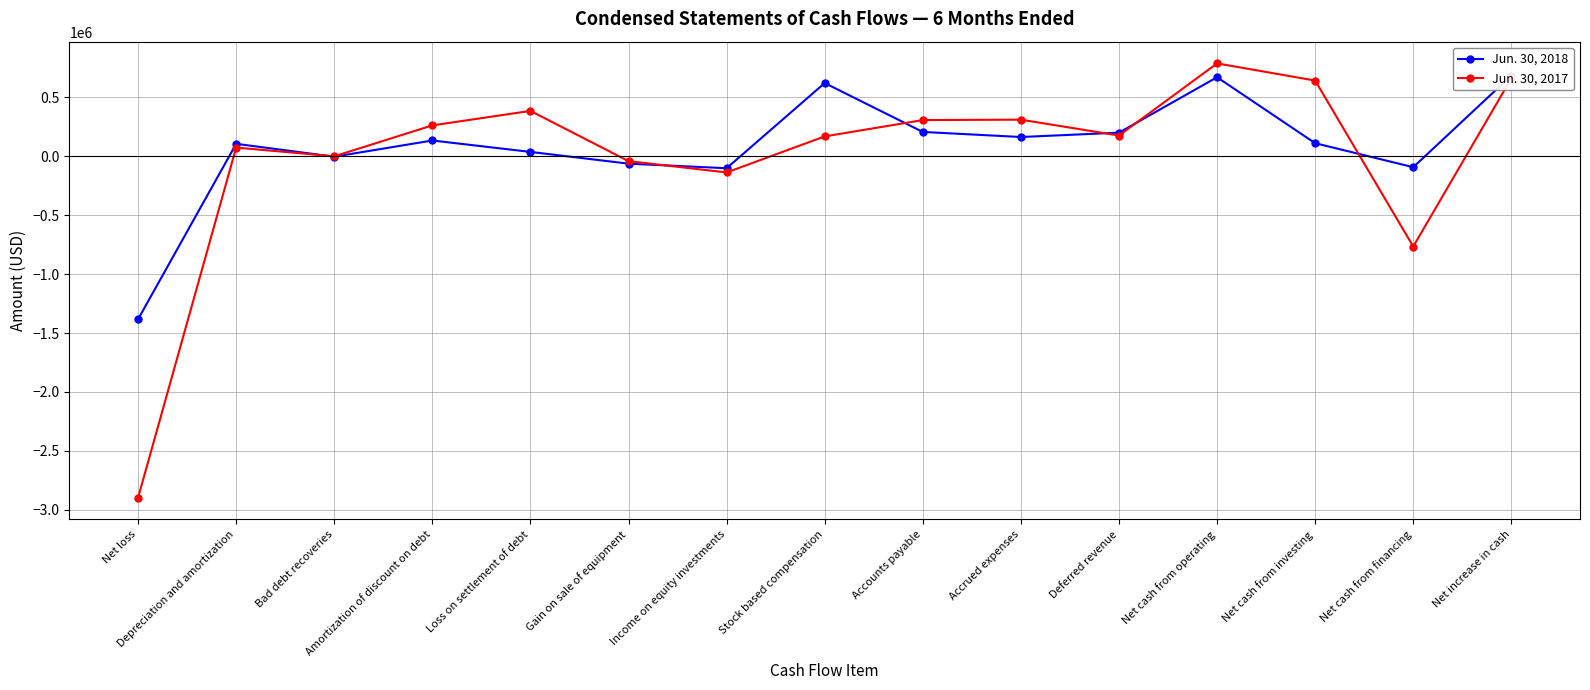

How many lines are shown in the chart?

2